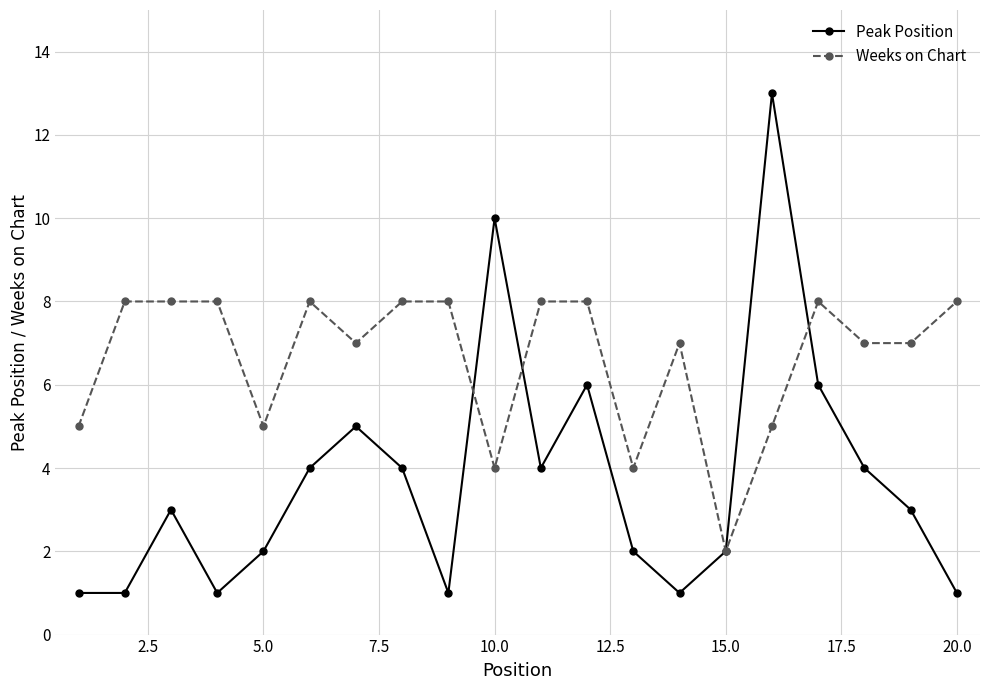

What is the value of the Peak Position point at the 10th from the left?

10